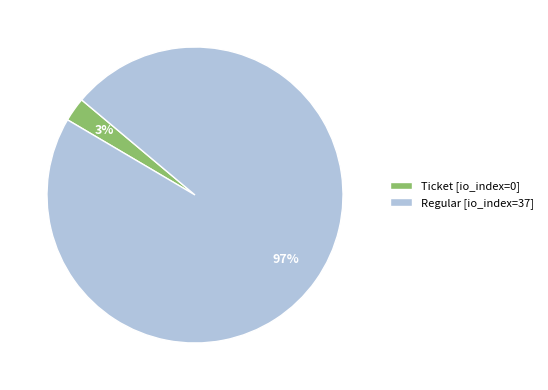

Combined, do Ticket [io_index=0] and Regular [io_index=37] account for over 50%?

Yes